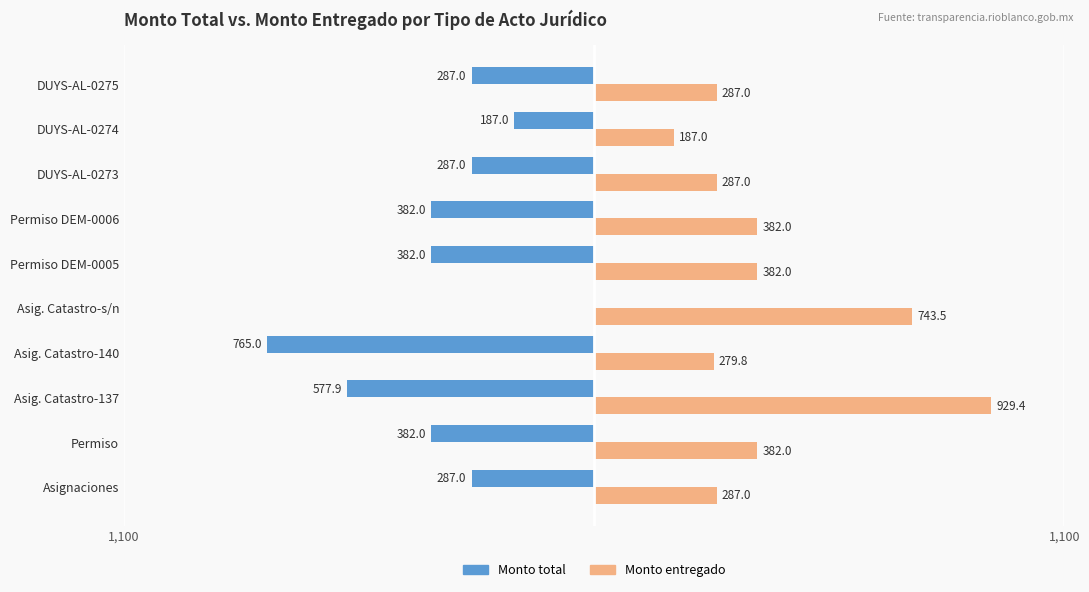

What is the highest value of the Monto total series?

765.0